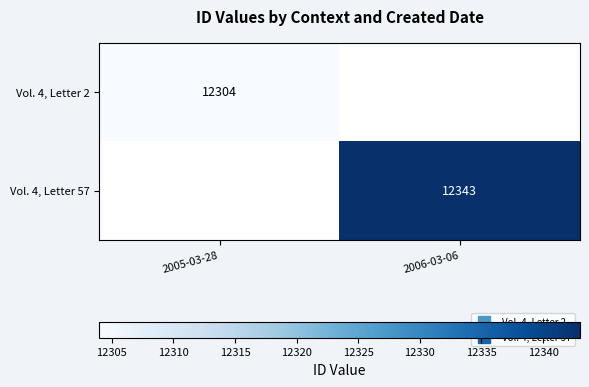

True or false: Vol. 4, Letter 57 has a value of 8277.2 at 2006-03-06.

False